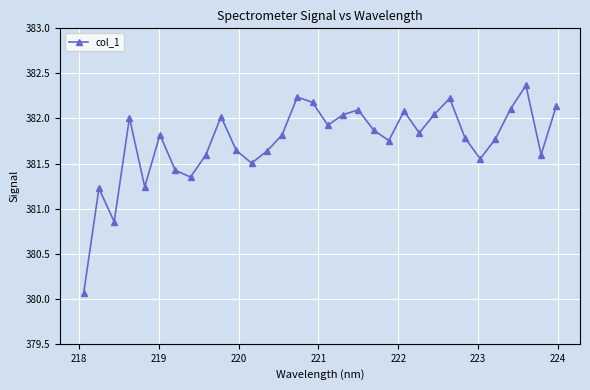

What is the greatest value displayed?

382.4